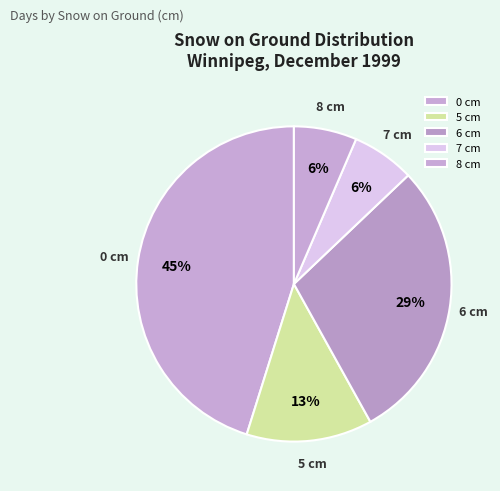

To the nearest percent, what portion does 6 cm represent?

29%